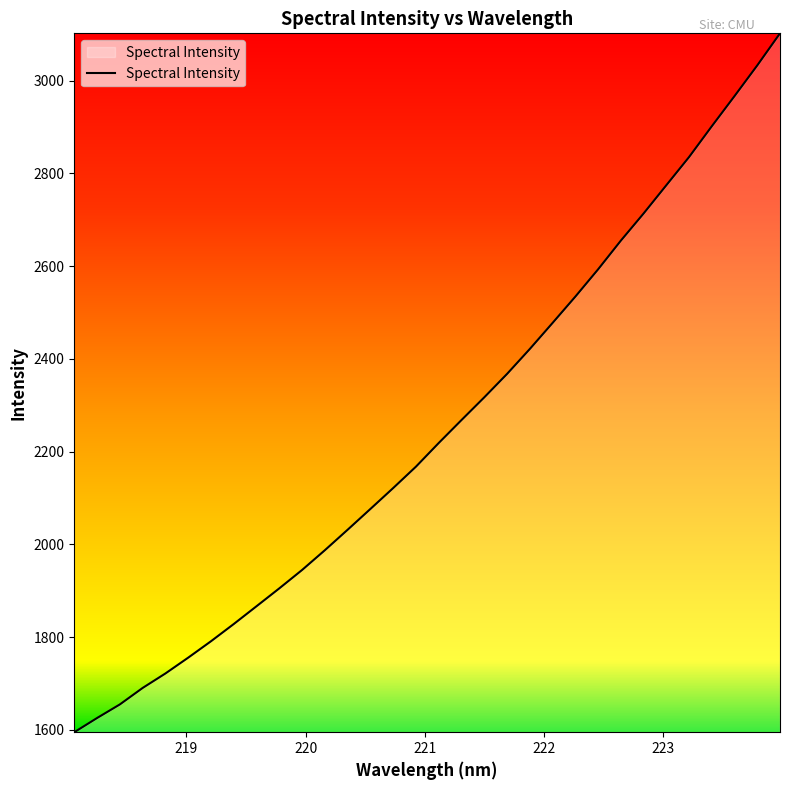

What is the minimum value shown in the chart?

1594.9